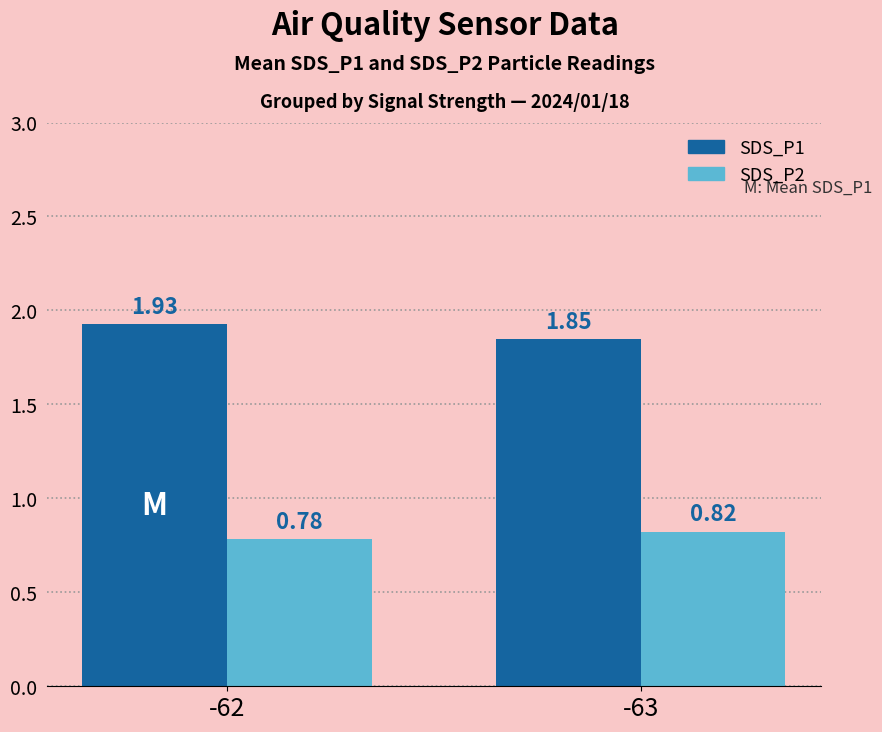

Which series has the largest total across all categories?

SDS_P1